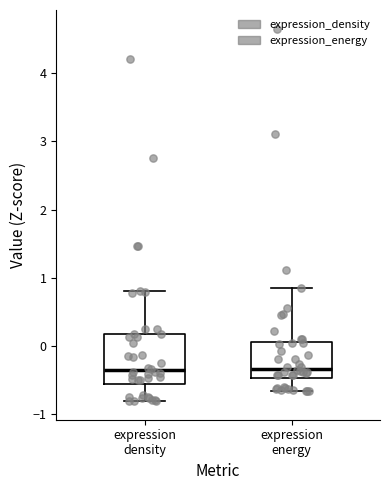

Which box is the tallest, from its lower edge to its upper edge?

expression density